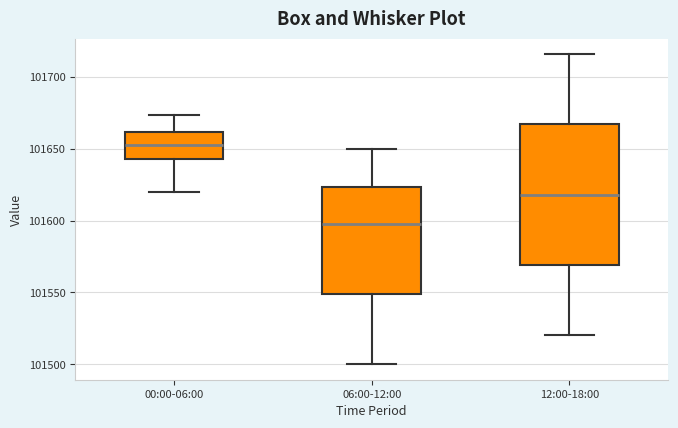

Where does the median line of the box for 00:00-06:00 sit on the y-axis? The values are not printed on the chart, so give them approximately, as read against the axis.

101650